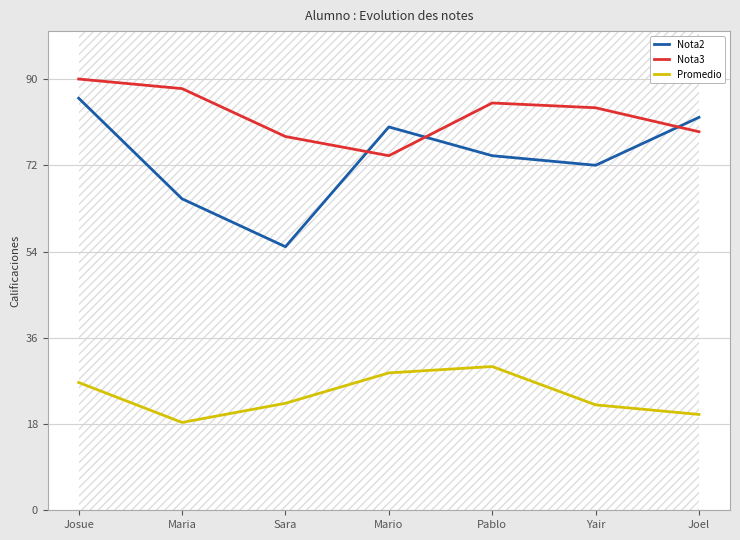

At how many categories does at least one series exceed 67?

7